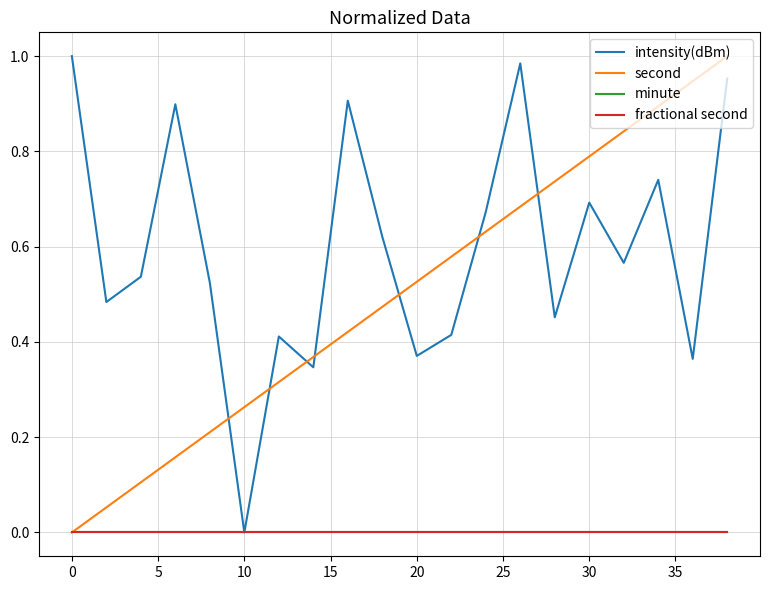

Does the chart display data point markers on the line(s)?

No